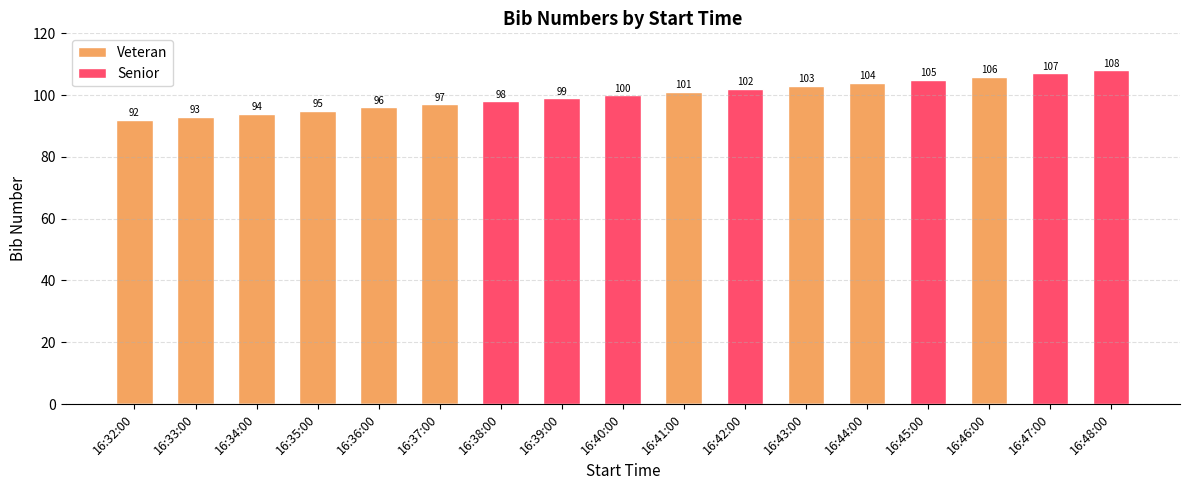

Reading left to right, what are all the values shown in this chart?

Veteran: 16:32:00=92	16:33:00=93	16:34:00=94	16:35:00=95	16:36:00=96	16:37:00=97	16:38:00=0	16:39:00=0	16:40:00=0	16:41:00=101	16:42:00=0	16:43:00=103	16:44:00=104	16:45:00=0	16:46:00=106	16:47:00=0	16:48:00=0
Senior: 16:32:00=0	16:33:00=0	16:34:00=0	16:35:00=0	16:36:00=0	16:37:00=0	16:38:00=98	16:39:00=99	16:40:00=100	16:41:00=0	16:42:00=102	16:43:00=0	16:44:00=0	16:45:00=105	16:46:00=0	16:47:00=107	16:48:00=108